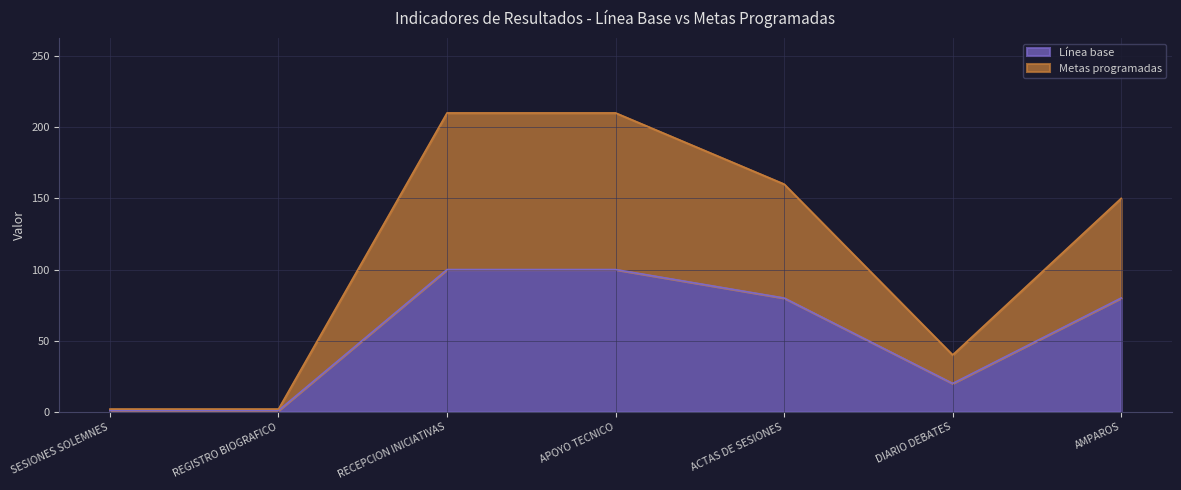

List the series in order of their overall mean, highest first.

Metas programadas, Línea base